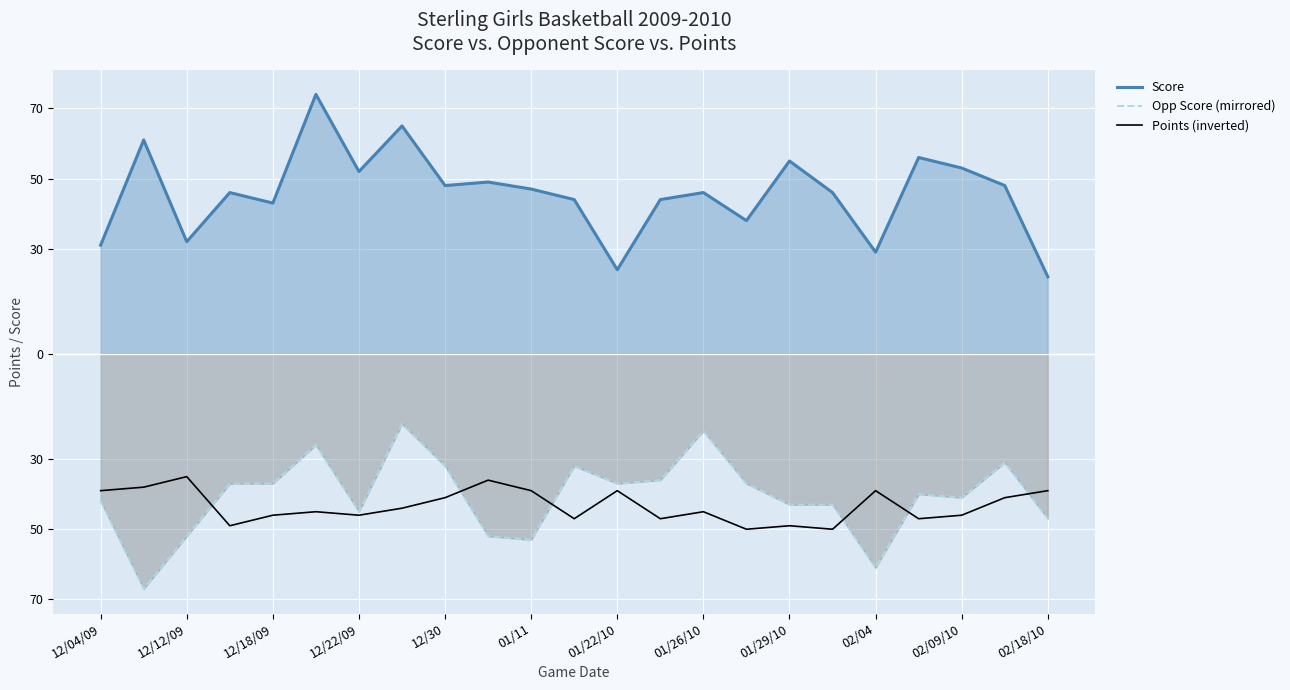

At 15, list the series in order from smallest to largest.

Points (inverted), Opp Score (mirrored), Score